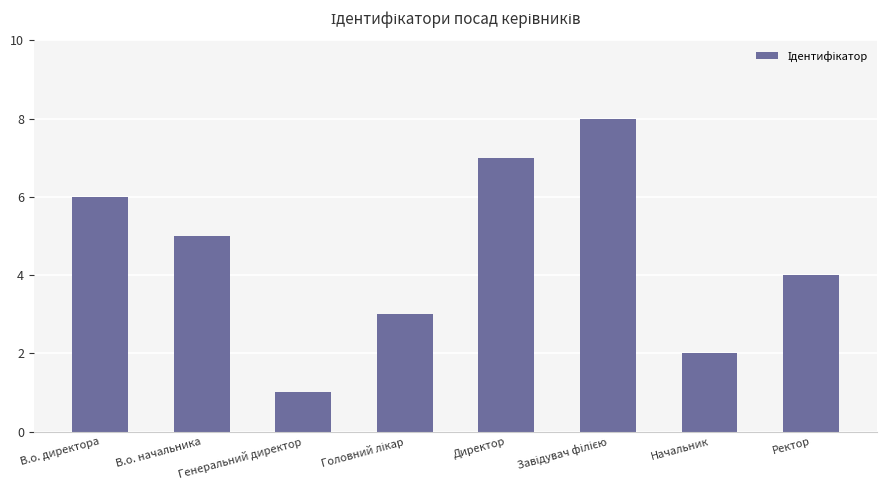

Which has a higher value, Начальник or В.о. начальника?

В.о. начальника